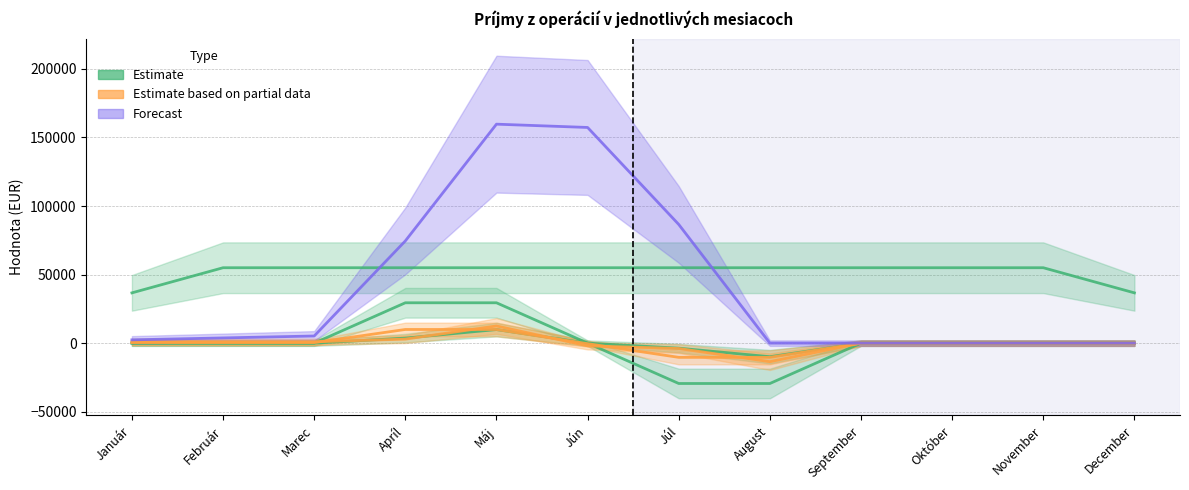

Between Marec and Apríl, which series saw the biggest shift?

Celkový súčet